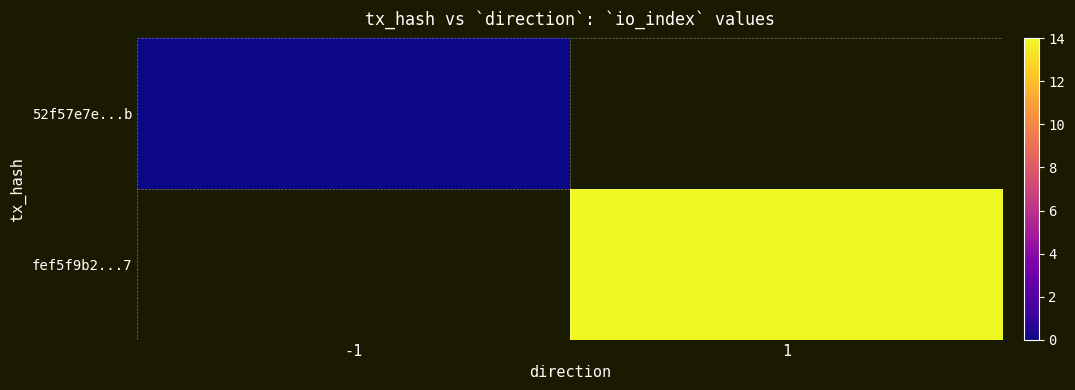

How many data points does each series have?

2